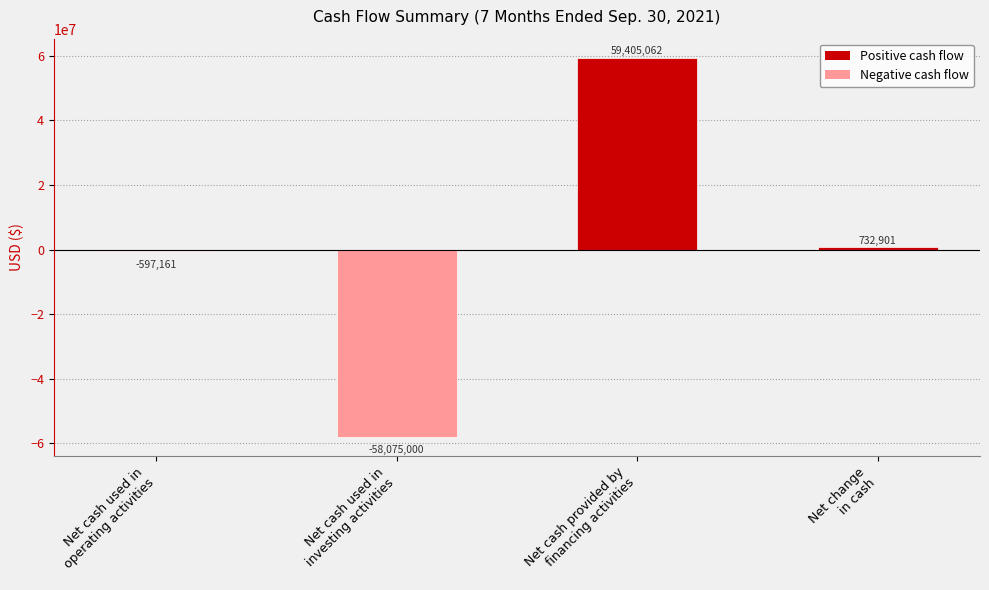

What is the change in value from Net cash provided by
financing activities to Net change
in cash?

-58672161